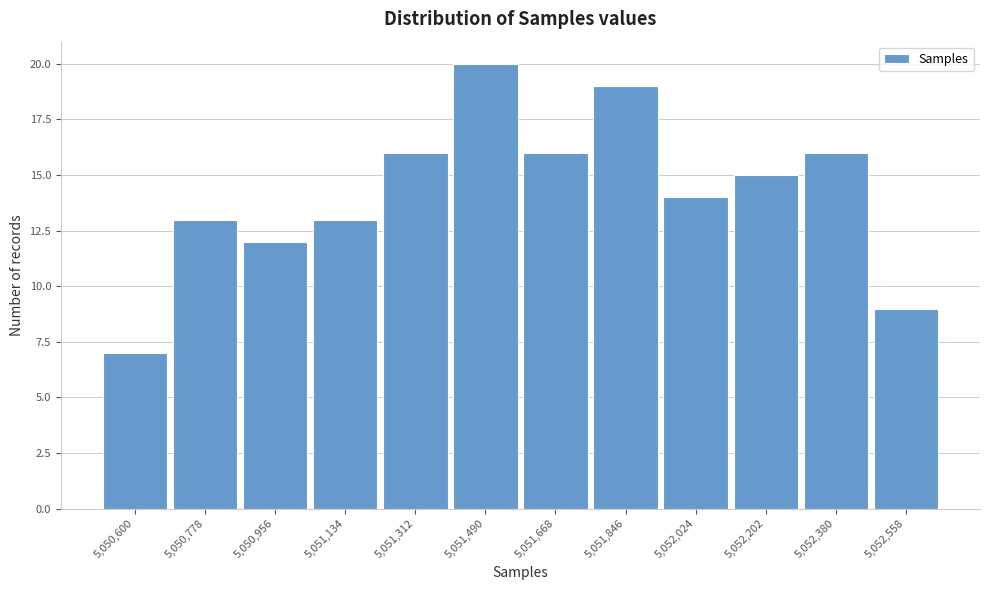

Reading left to right, transcribe all the data shown in this chart.

7	13	12	13	16	20	16	19	14	15	16	9